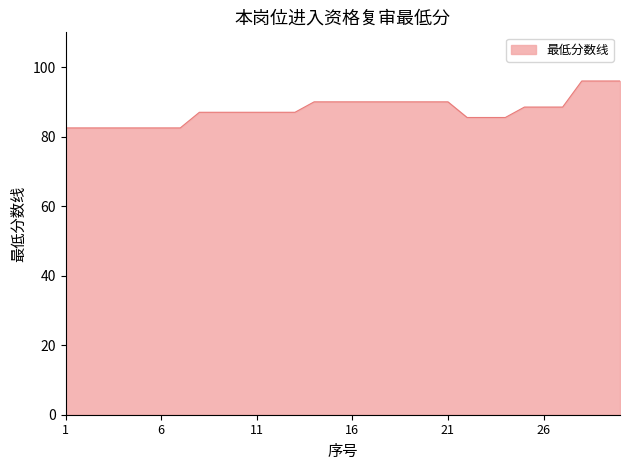

What is the average value?

87.7